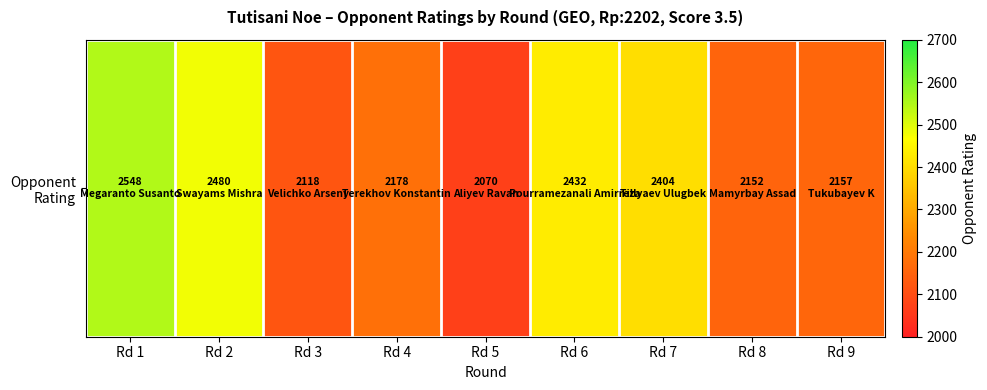

How many data points does each series have?

9